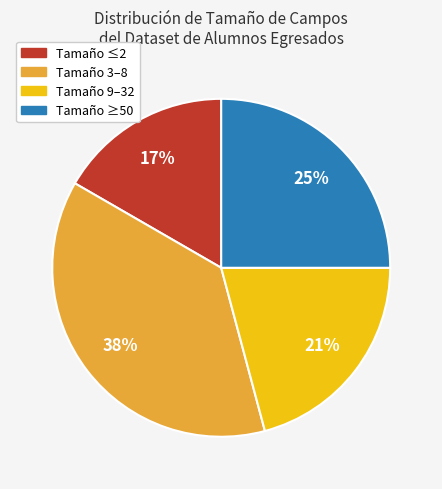

Is there any slice that represents more than half of the pie?

No